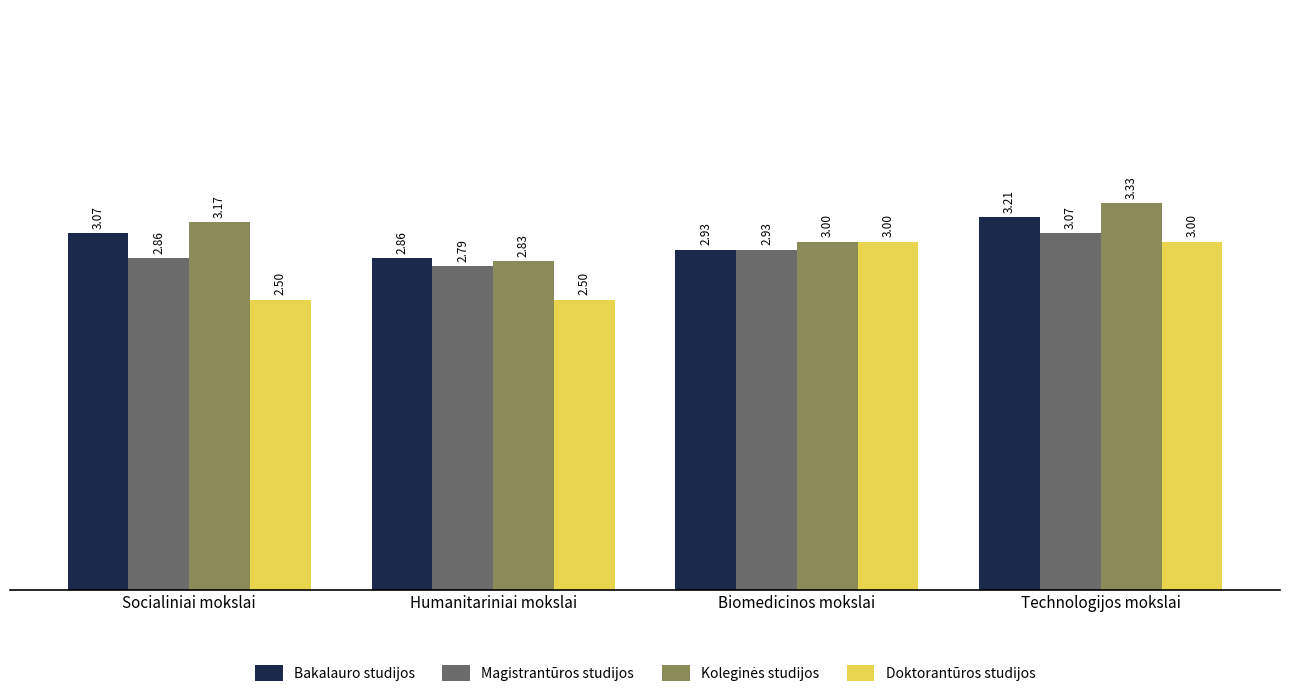

At which label does Magistrantūros studijos reach its peak?

Technologijos mokslai